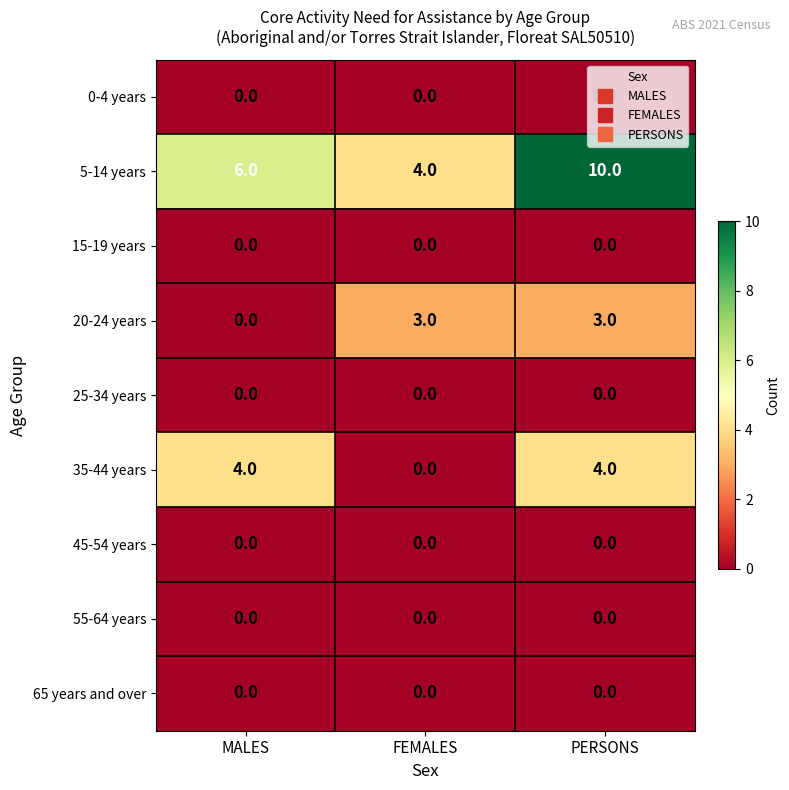

The value of 5-14 years at FEMALES is 3. True or false?

False